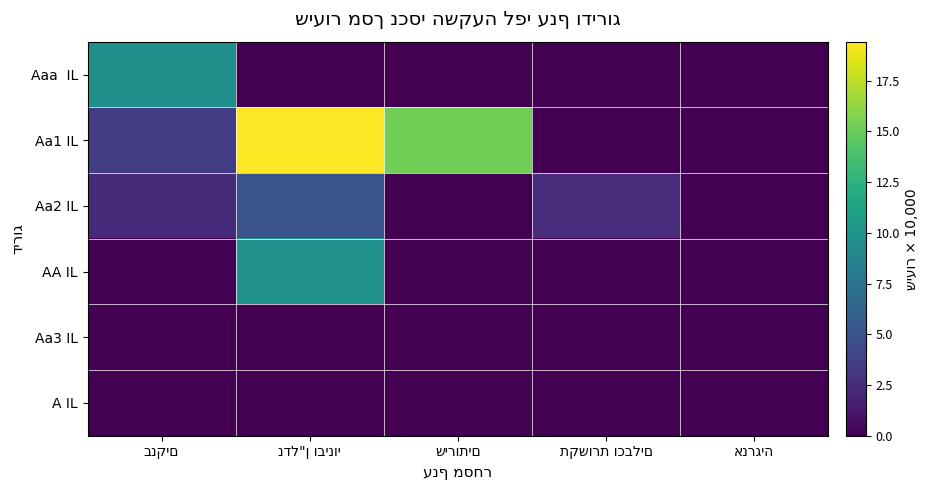

Which series changed the most between נדל"ן ובינוי and שירותים?

AA IL